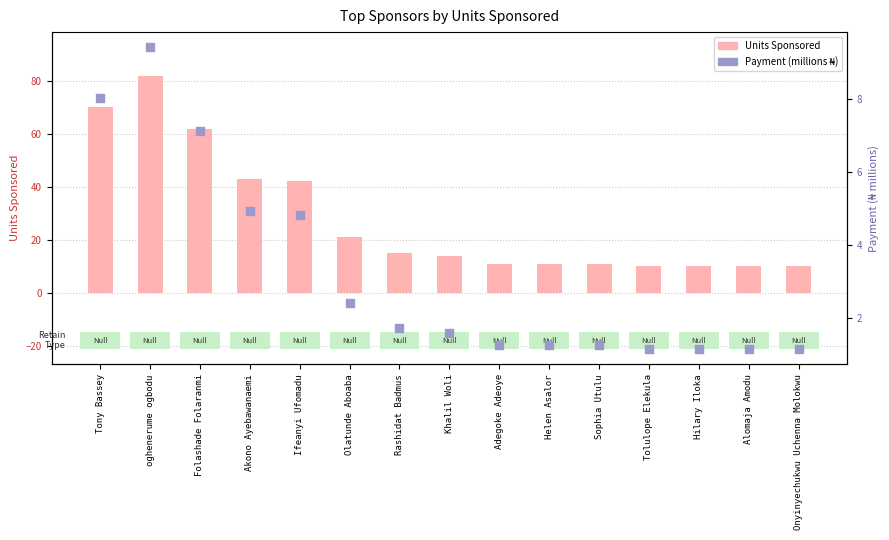

At how many categories does at least one series exceed 43?

3